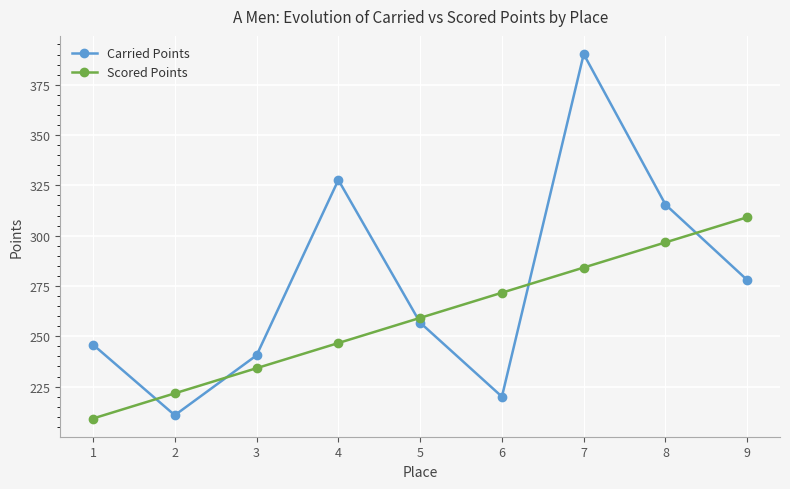

List the labels in order of Carried Points value, largest first.

7, 4, 8, 9, 5, 1, 3, 6, 2